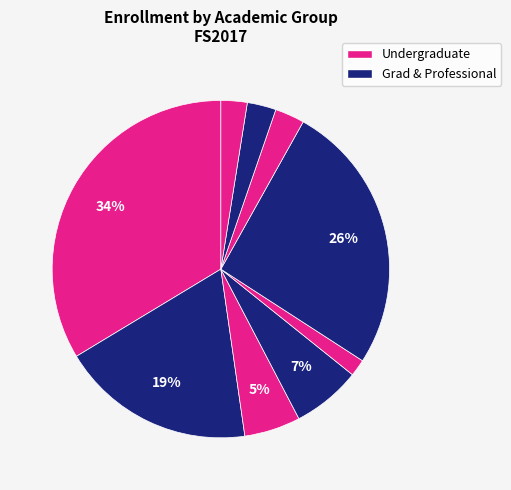

How many slices are in this pie chart?

9